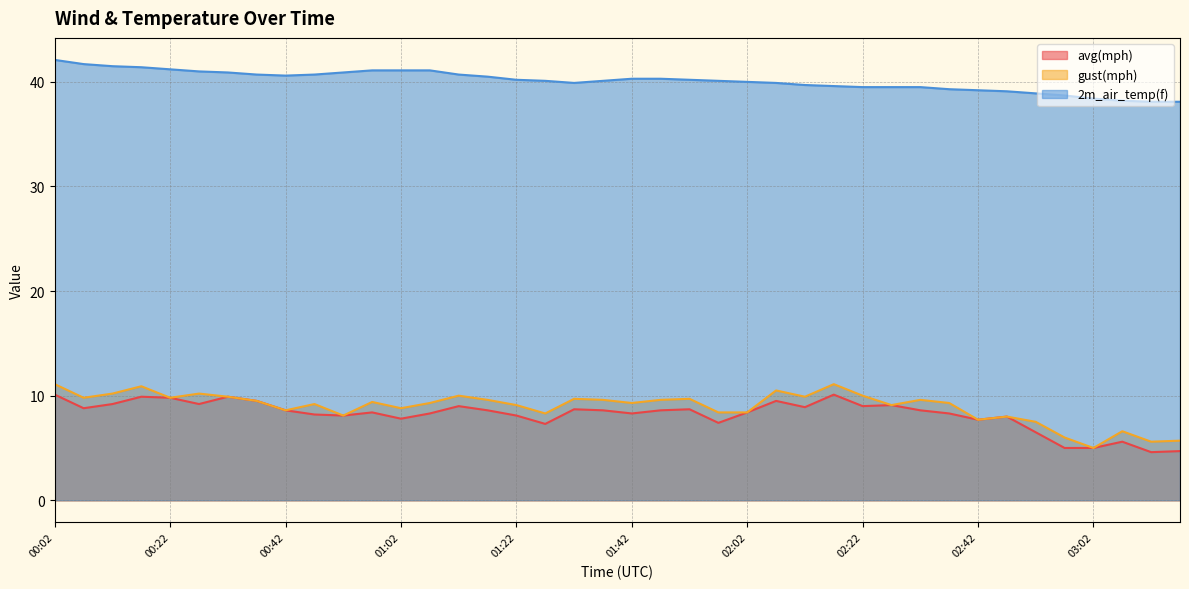

How many data points in 2m_air_temp(f) are less than 40?

16